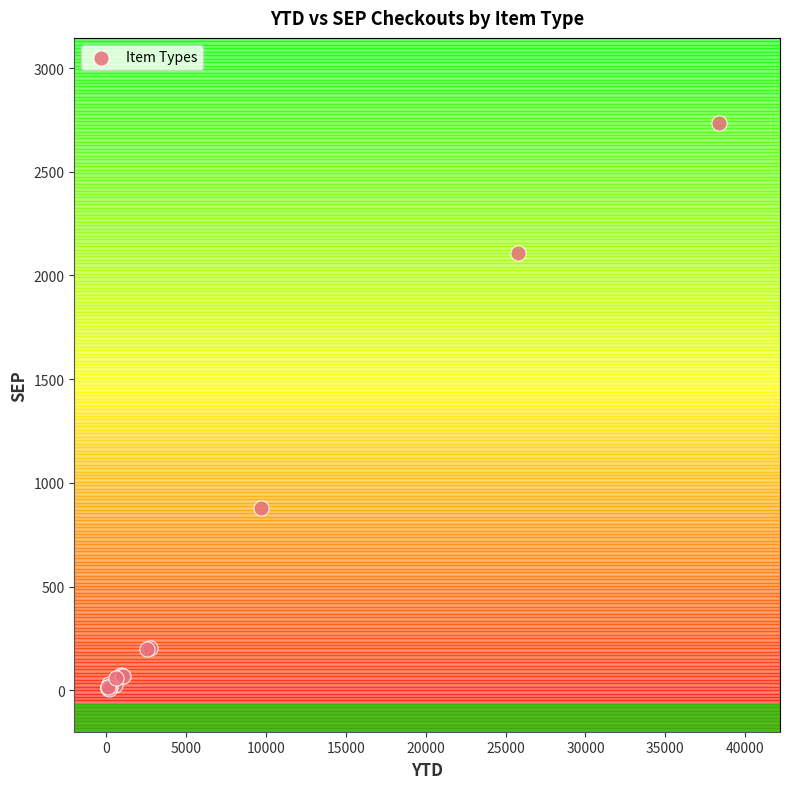

What Y value in the scatter plot is closest to 1371?

880